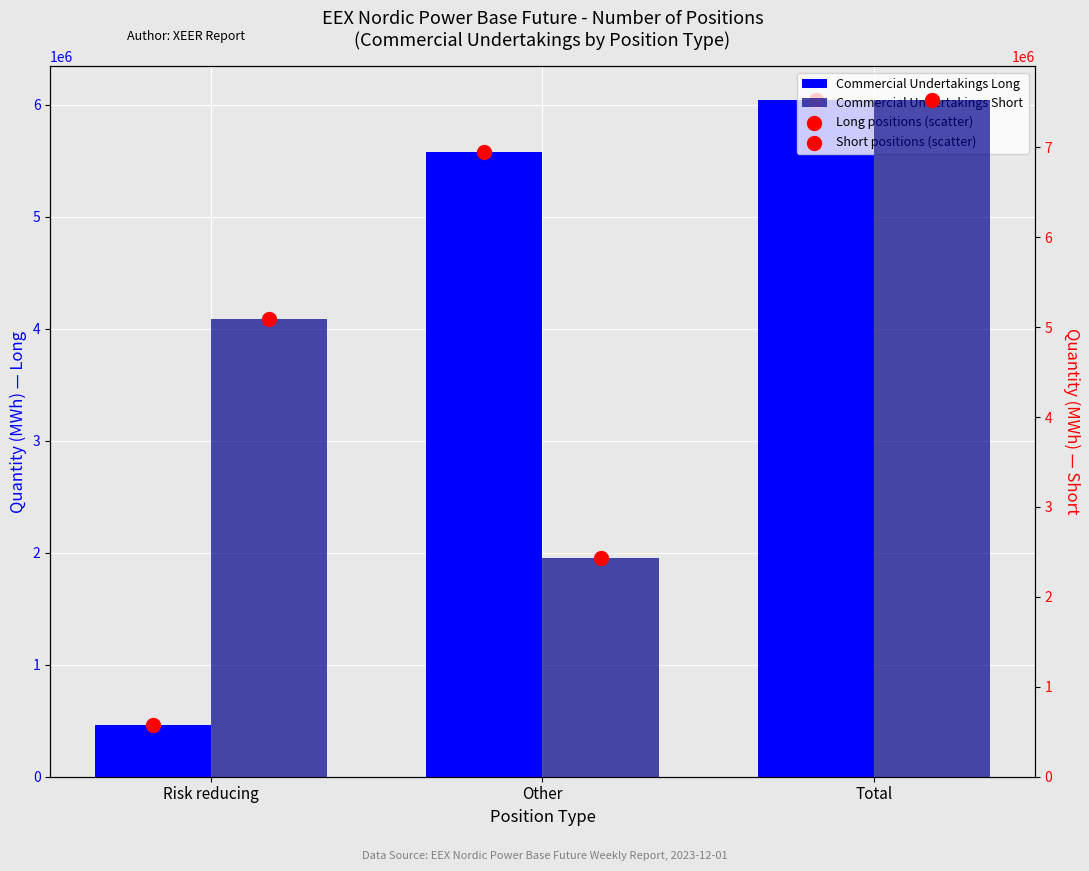

Which series has the widest spread of Y values?

Commercial Undertakings Long